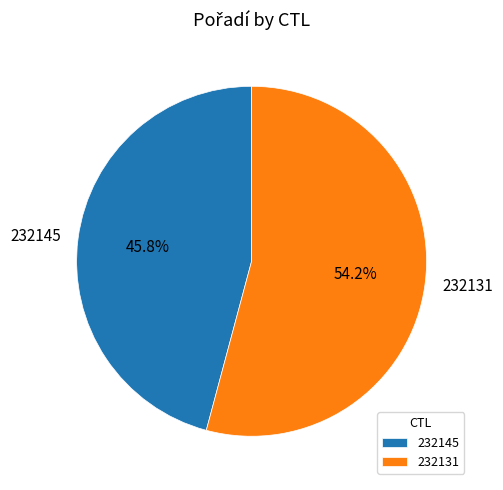

Is there any slice that represents more than half of the pie?

Yes